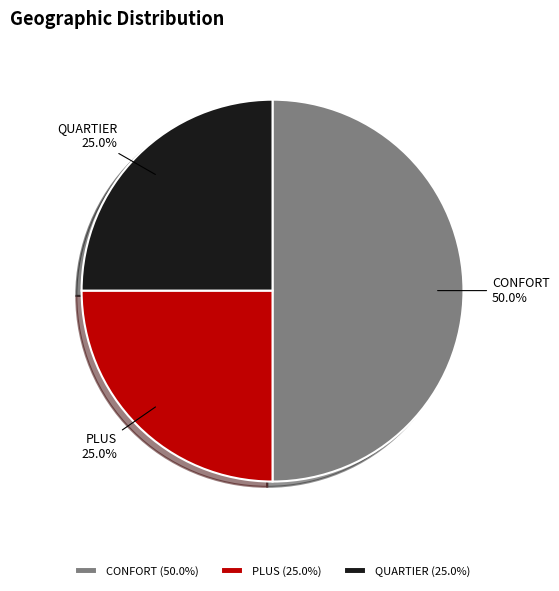

Count the number of slices in the pie.

3